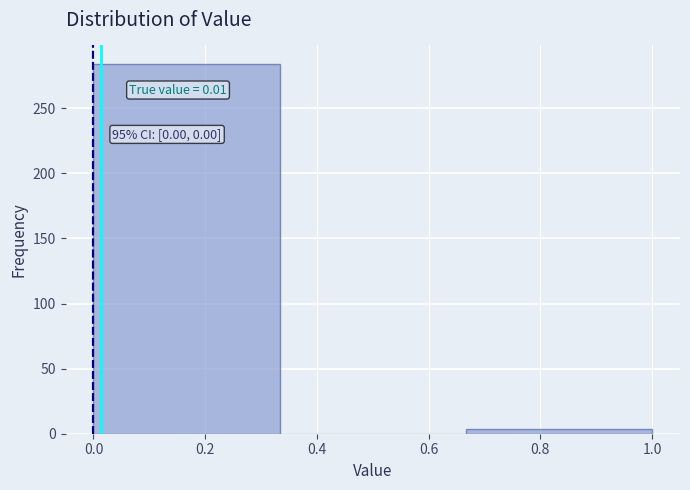

Over which range of the x-axis is the bar tallest?

0.00 to 0.34